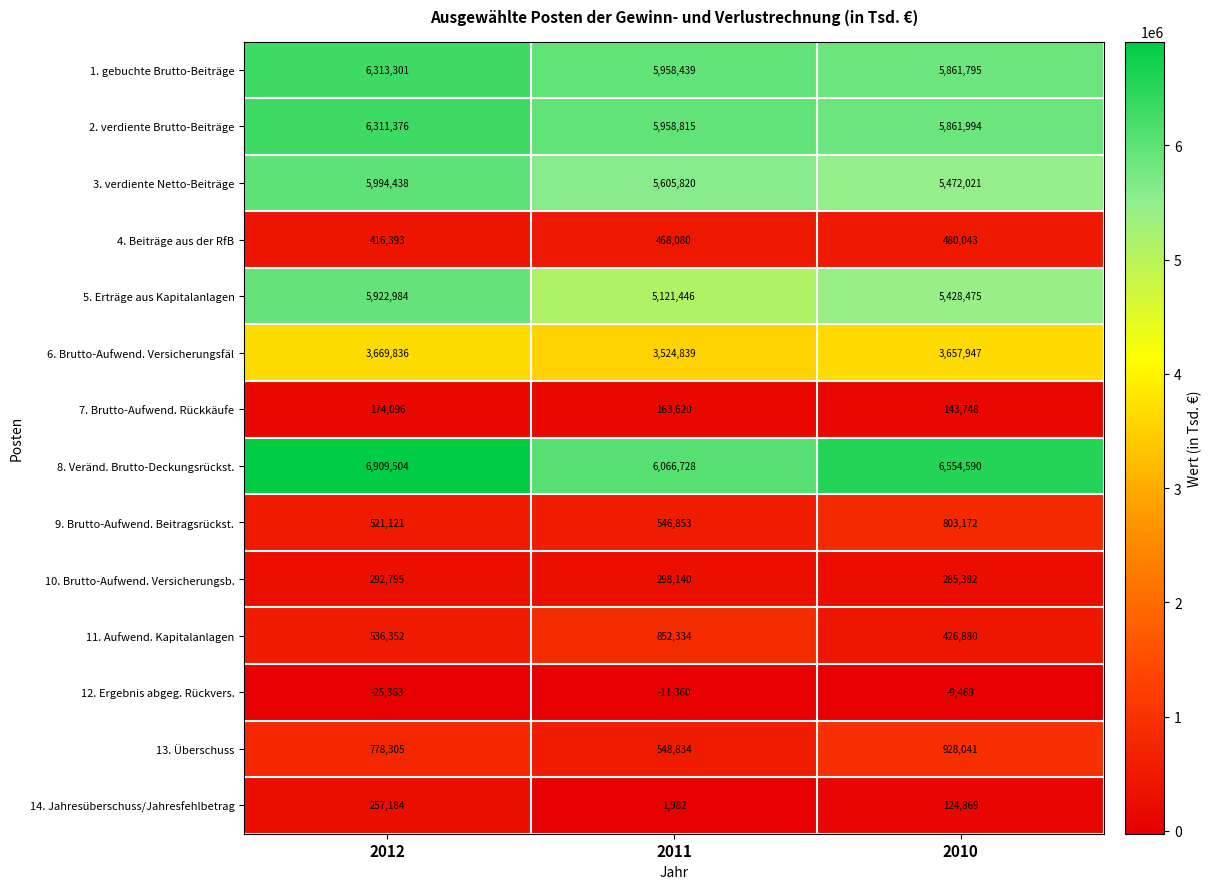

Rank the series by their maximum value, from highest to lowest.

8. Veränd. Brutto-Deckungsrückst., 1. gebuchte Brutto-Beiträge, 2. verdiente Brutto-Beiträge, 3. verdiente Netto-Beiträge, 5. Erträge aus Kapitalanlagen, 6. Brutto-Aufwend. Versicherungsfäl, 13. Überschuss, 11. Aufwend. Kapitalanlagen, 9. Brutto-Aufwend. Beitragsrückst., 4. Beiträge aus der RfB, 10. Brutto-Aufwend. Versicherungsb., 14. Jahresüberschuss/Jahresfehlbetrag, 7. Brutto-Aufwend. Rückkäufe, 12. Ergebnis abgeg. Rückvers.